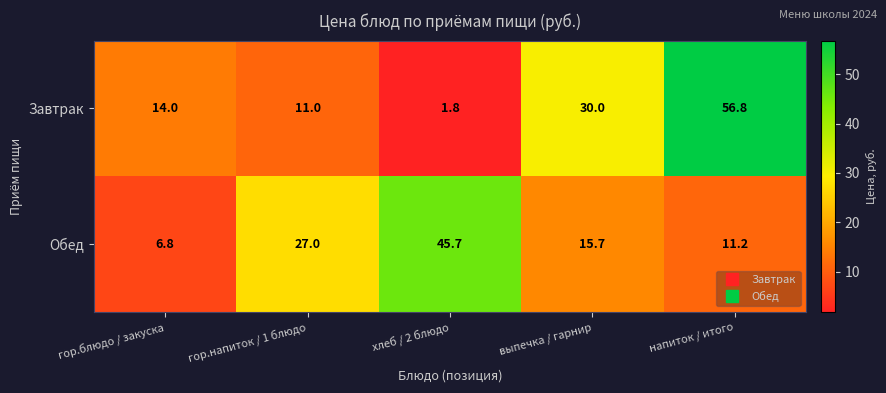

What is the approximate value of Обед at гор.блюдо / закуска?

6.8